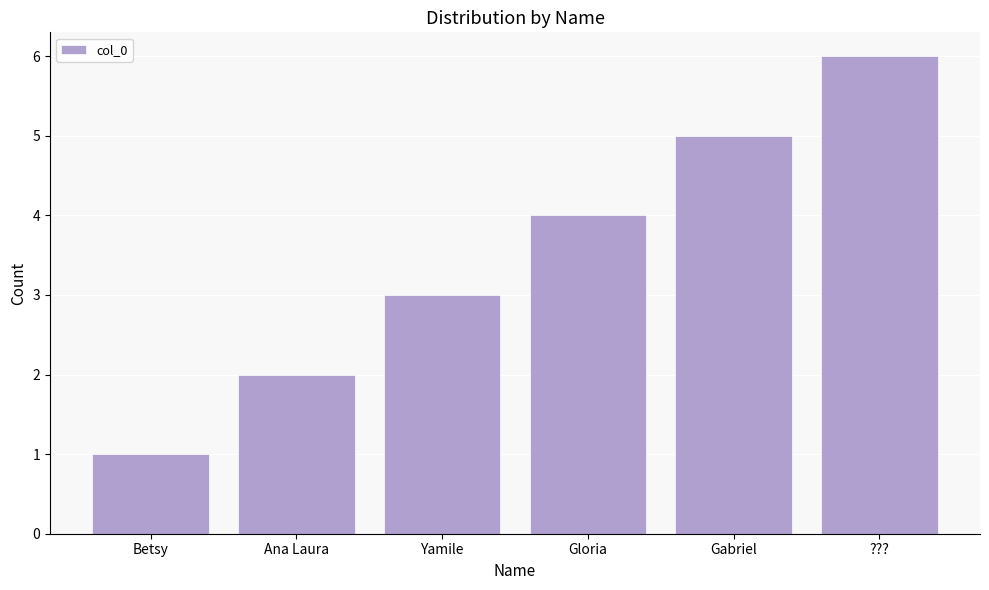

What position from the left is Betsy?

1